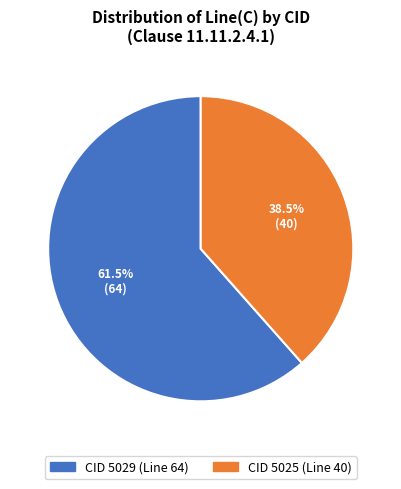

How much of the chart is everything except CID 5025 (Line 40)?

61.5%